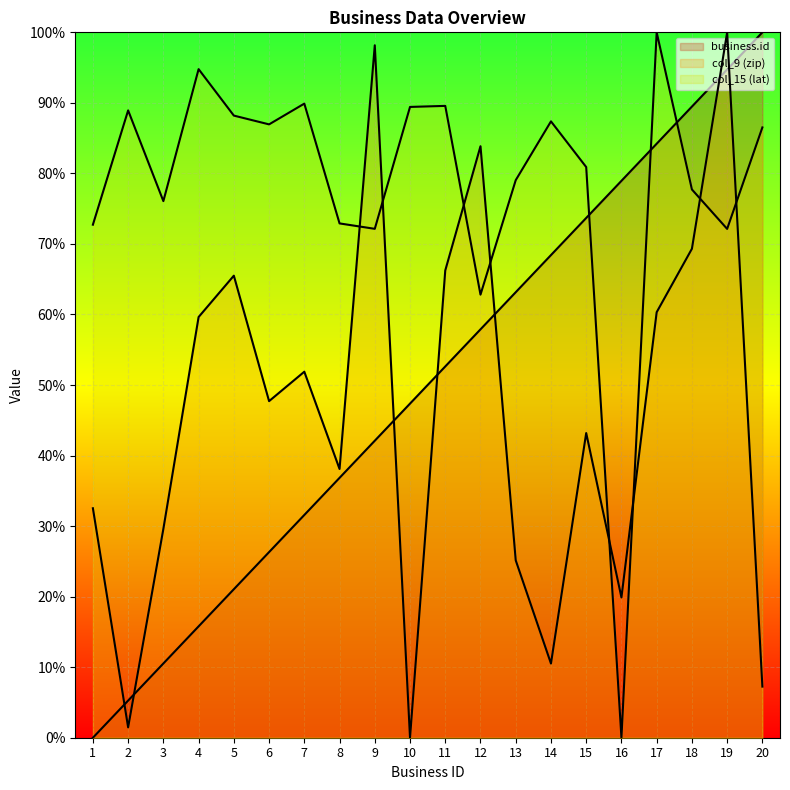

Reading left to right, transcribe all the data shown in this chart.

business.id: 0.0	5.3	10.5	15.8	21.1	26.3	31.6	36.8	42.1	47.4	52.6	57.9	63.2	68.4	73.7	78.9	84.2	89.5	94.7	100.0
col_9 (zip): 32.5	1.5	29.6	59.6	65.5	47.7	51.9	38.1	98.2	0.0	66.2	83.9	25.1	10.5	43.2	19.9	60.3	69.3	100.0	7.2
col_15 (lat): 72.7	88.9	76.1	94.8	88.2	87.0	89.9	72.9	72.1	89.4	89.6	62.8	79.0	87.4	80.9	0.0	100.0	77.7	72.1	86.5